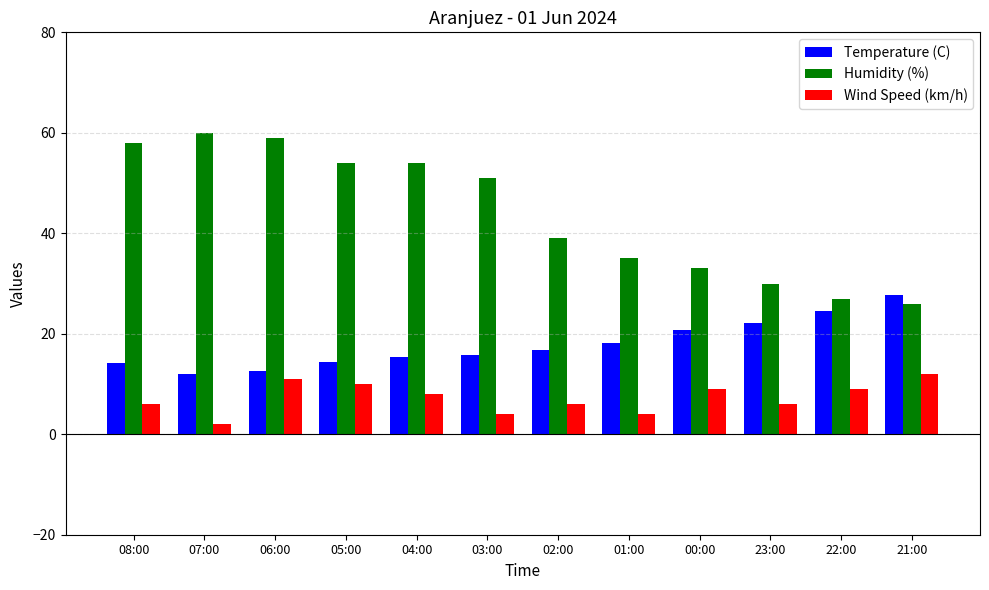

What is the spread (max minus min) of values at 01:00?

31.0